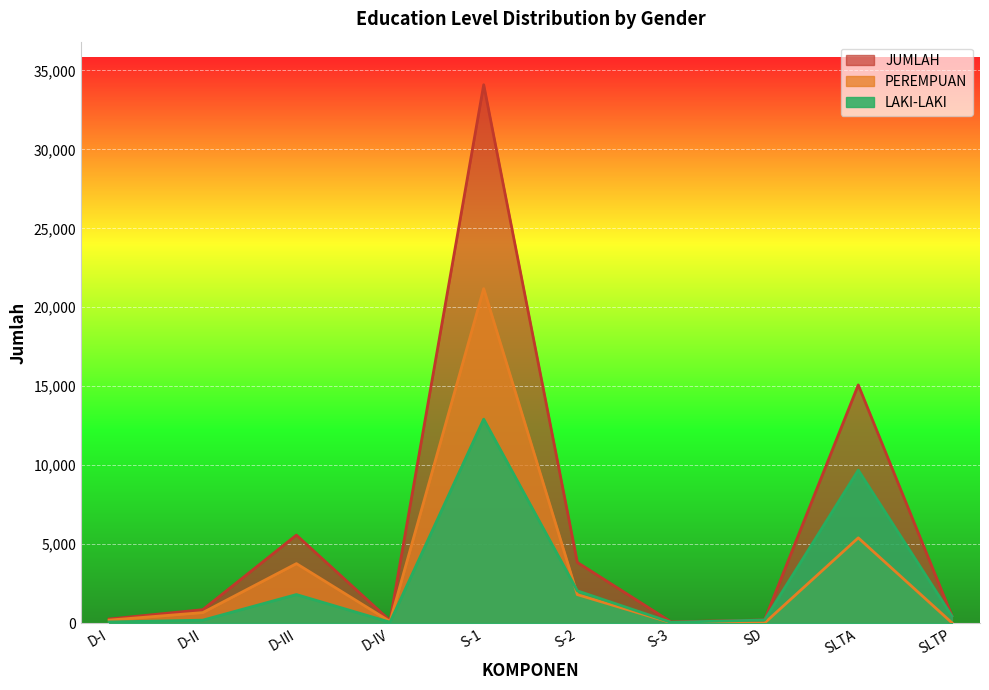

In JUMLAH, how many points are lower than both neighbors (excluding endpoints)?

2